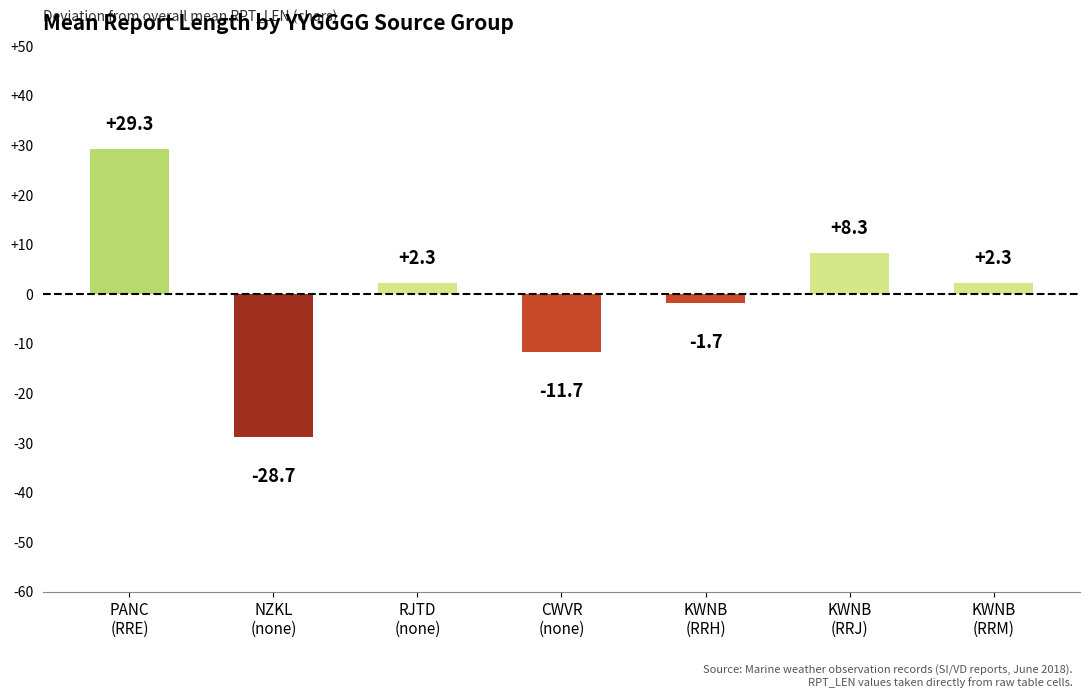

Between NZKL
(none) and RJTD
(none), which is larger?

RJTD
(none)